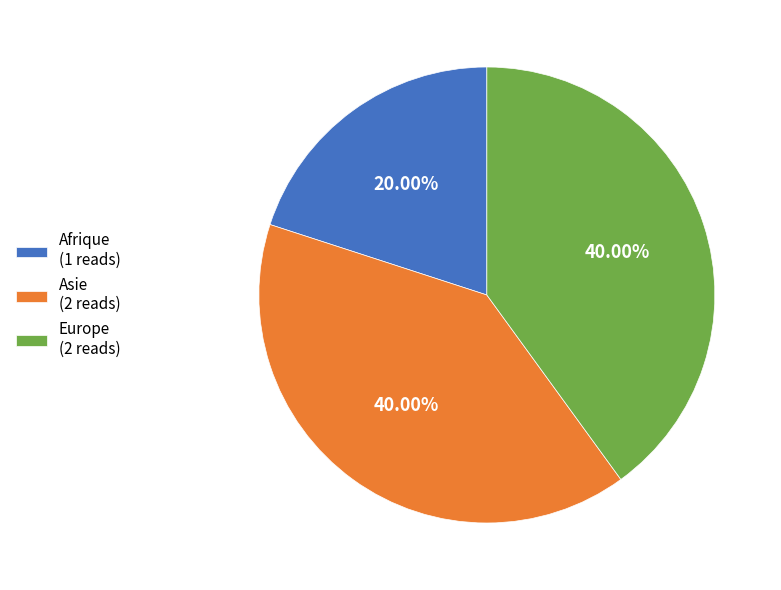

Which has a higher value, Europe (2 reads) or Afrique (1 reads)?

Europe (2 reads)